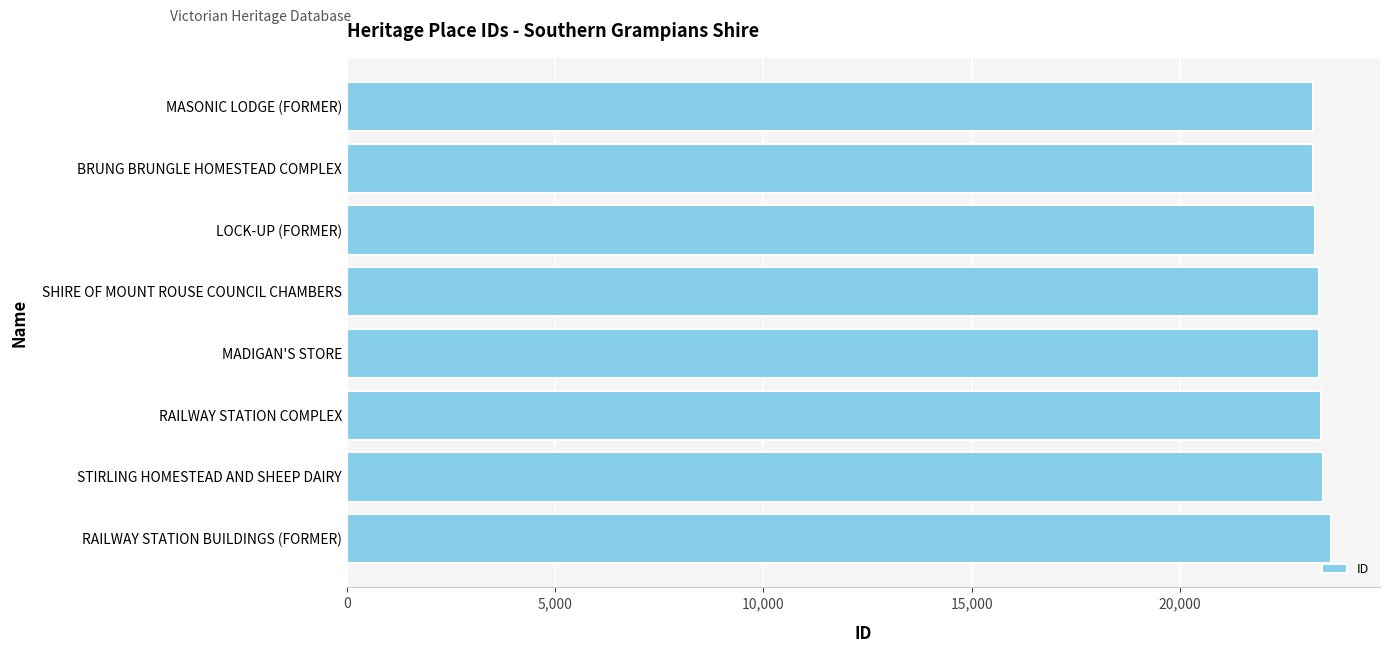

What is the ratio of the value at SHIRE OF MOUNT ROUSE COUNCIL CHAMBERS to the value at RAILWAY STATION COMPLEX?

1.0